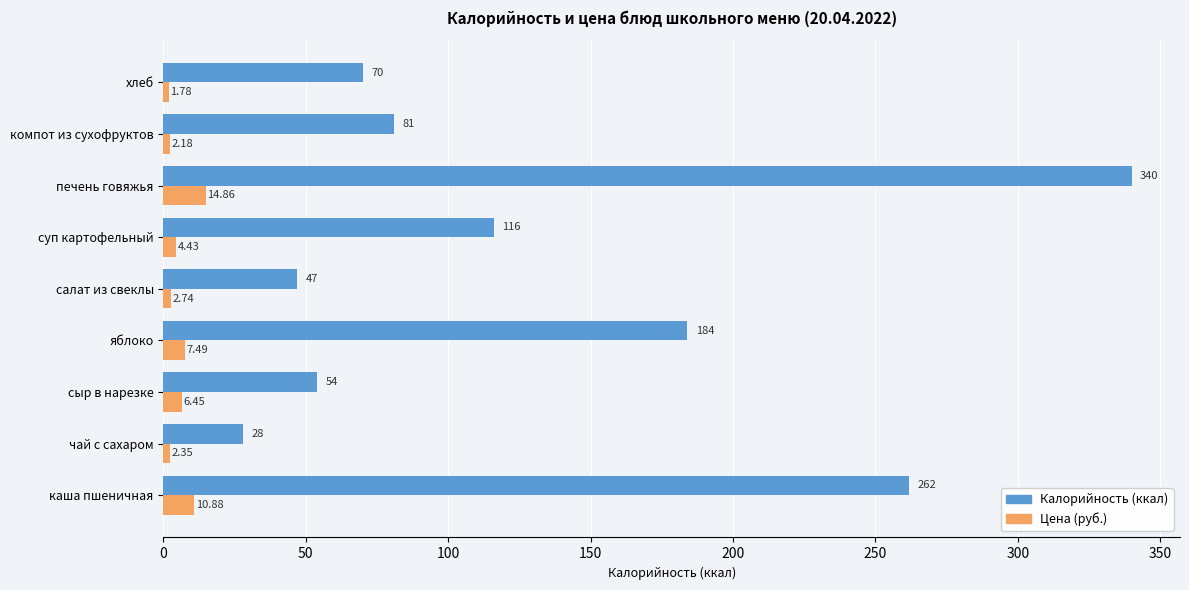

At which category is the sum across all series the highest?

печень говяжья